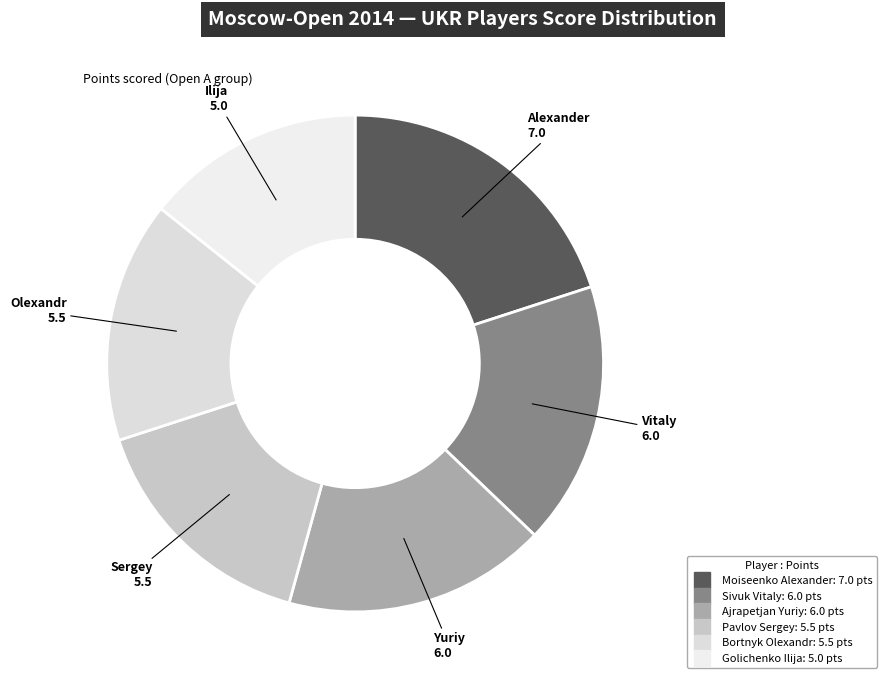

What percentage is the Bortnyk Olexandr slice, to the nearest percent?

16%